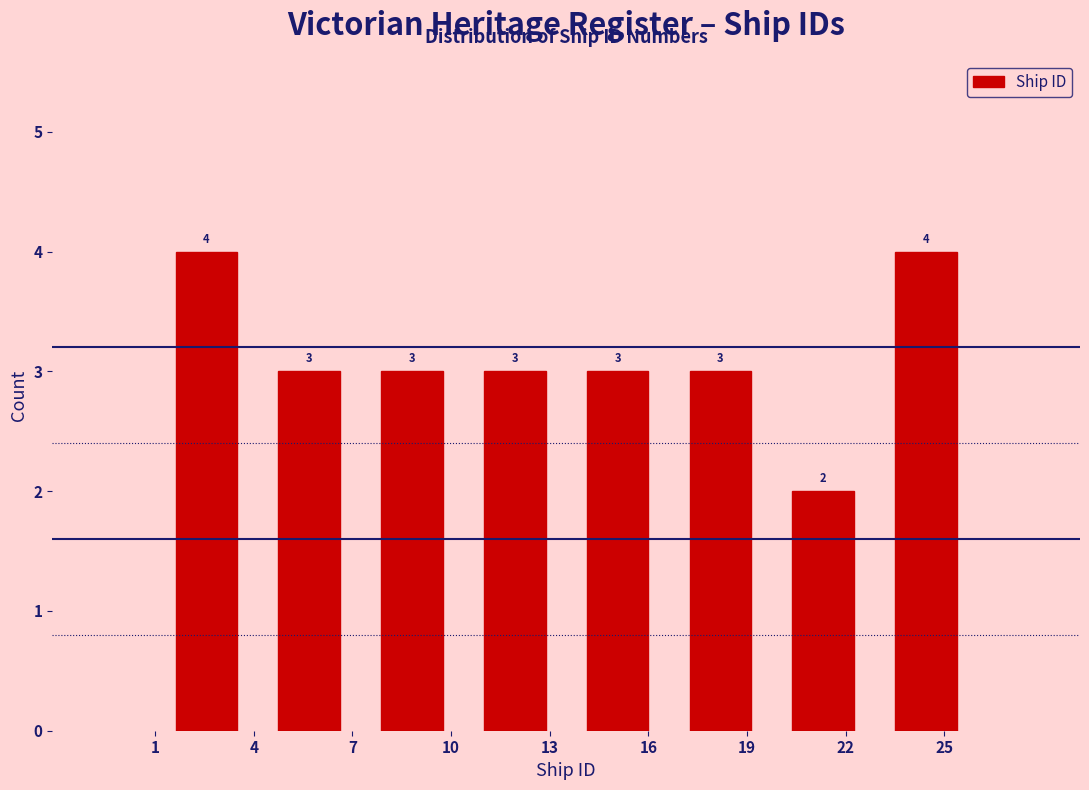

Reading left to right, transcribe this chart: for each bar, give the range it covers on the x-axis and its height. The bar edges are not printed on the chart, so give them approximately, as read against the axis.

1.0 to 4.0: 4
4.0 to 7.5: 3
7.5 to 10.5: 3
10.5 to 13.5: 3
13.5 to 16.5: 3
16.5 to 20.0: 3
20.0 to 23.0: 2
23.0 to 26.0: 4